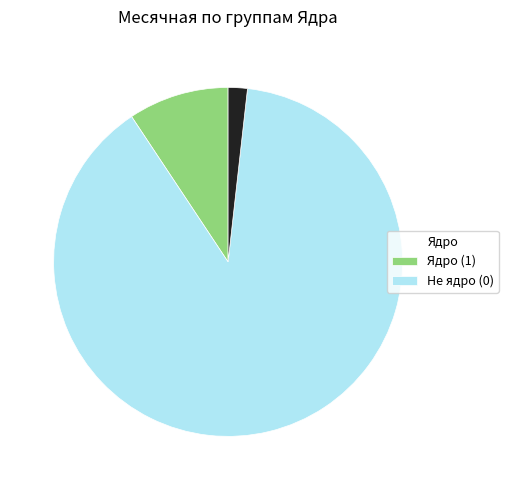

Does any single category account for the majority?

Yes